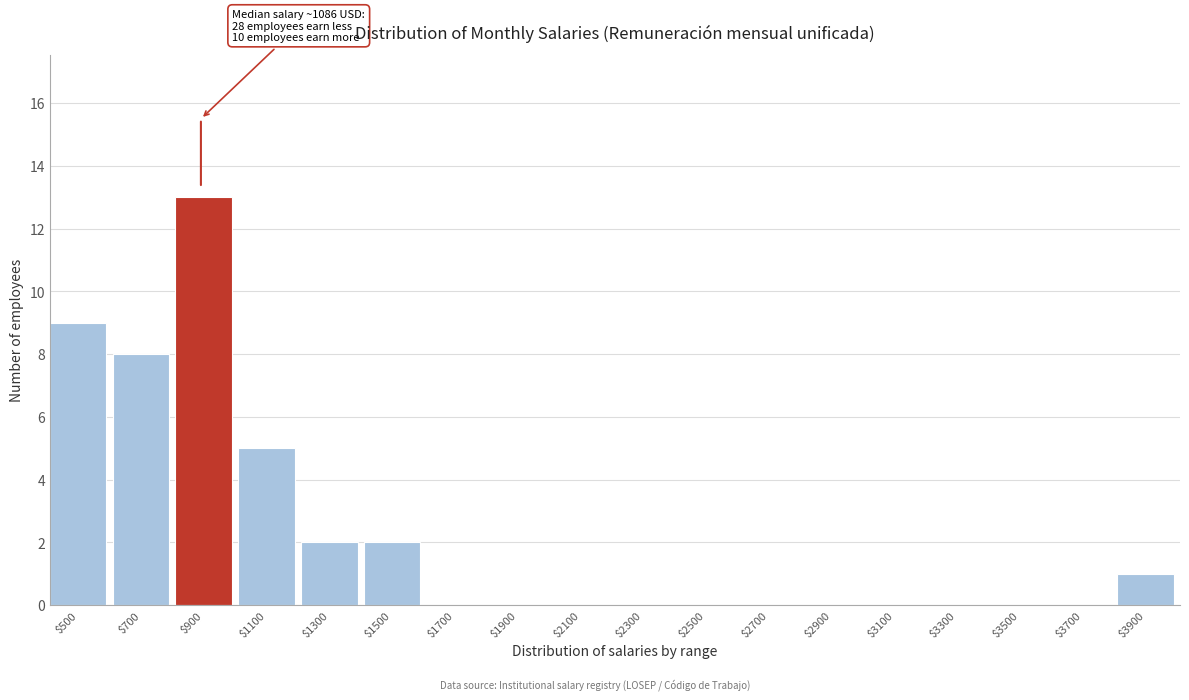

The chart shows a value of 8 at $700. True or false?

True